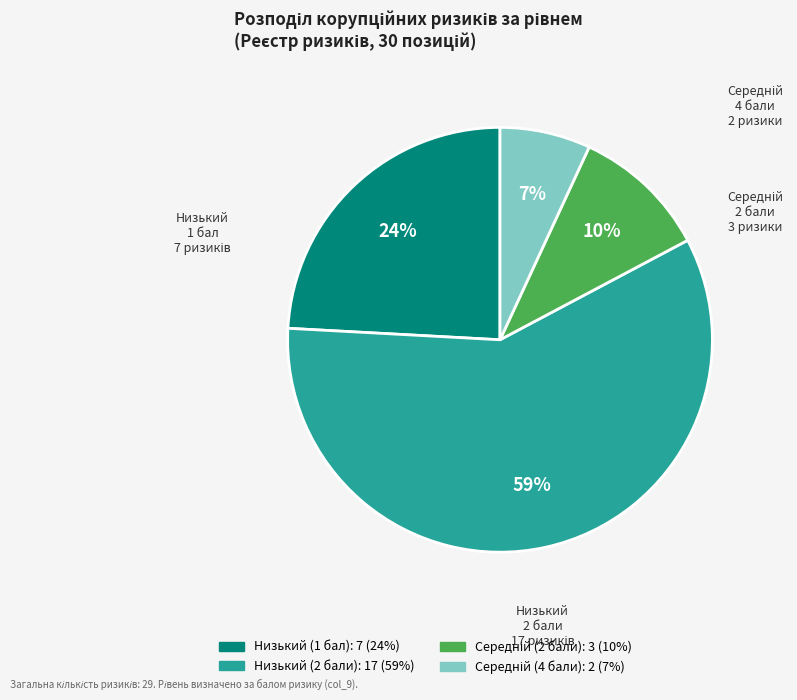

How many segments does this pie chart have?

4